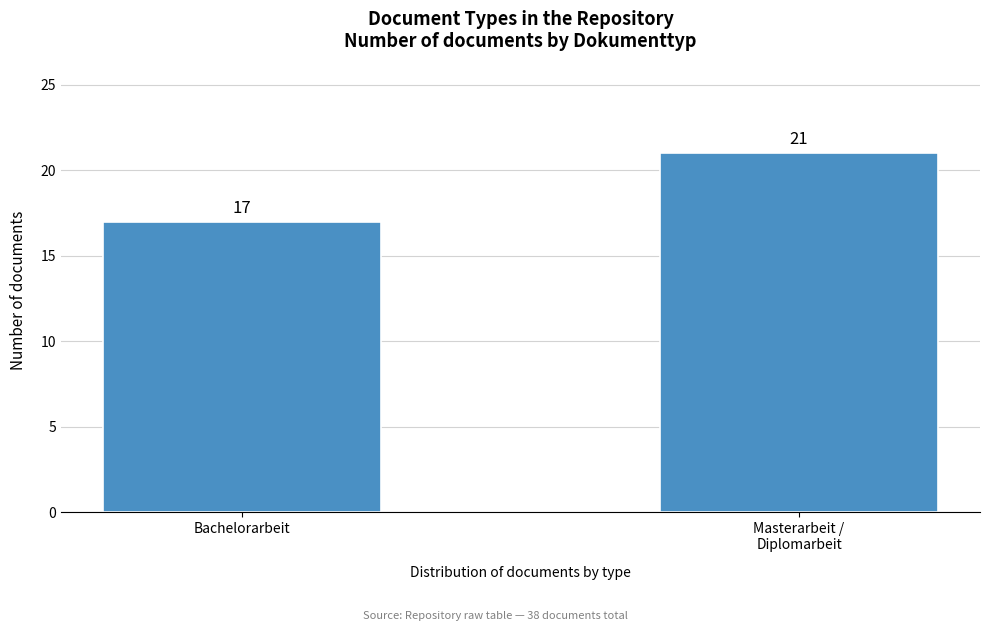

Reading left to right, list all the values displayed in this chart.

17	21